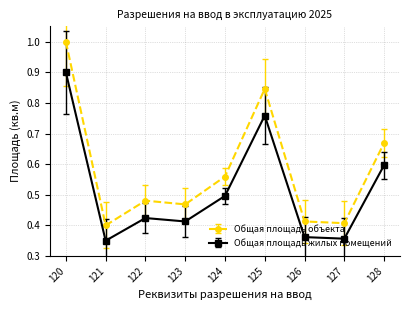

At which label does Общая площадь объекта reach its peak?

120